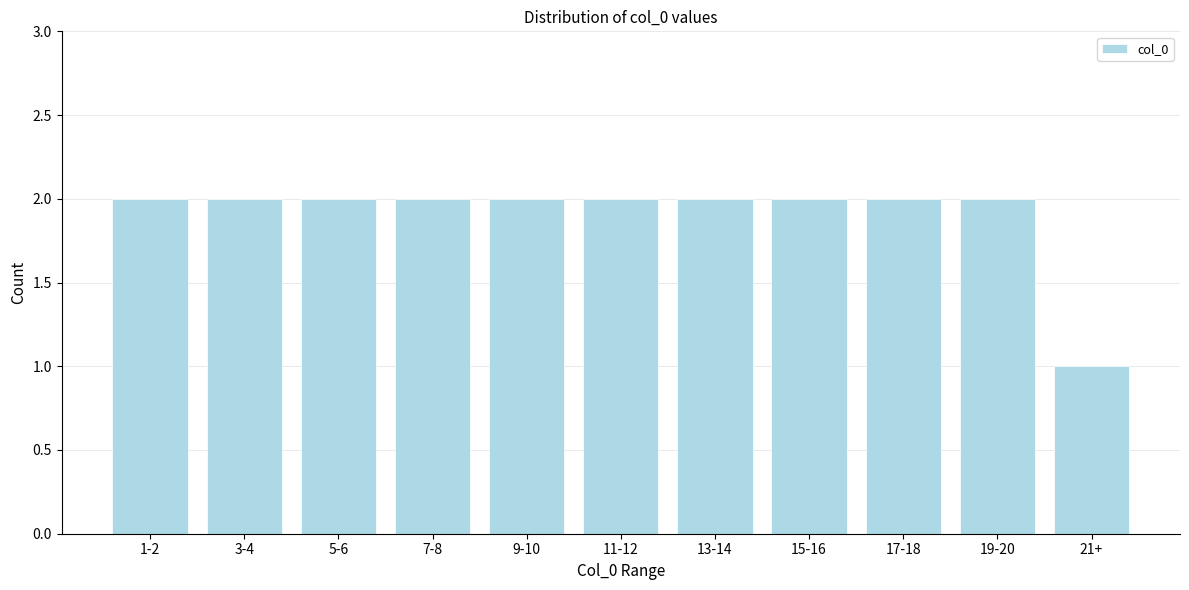

Reading left to right, extract all data points from this chart.

2	2	2	2	2	2	2	2	2	2	1